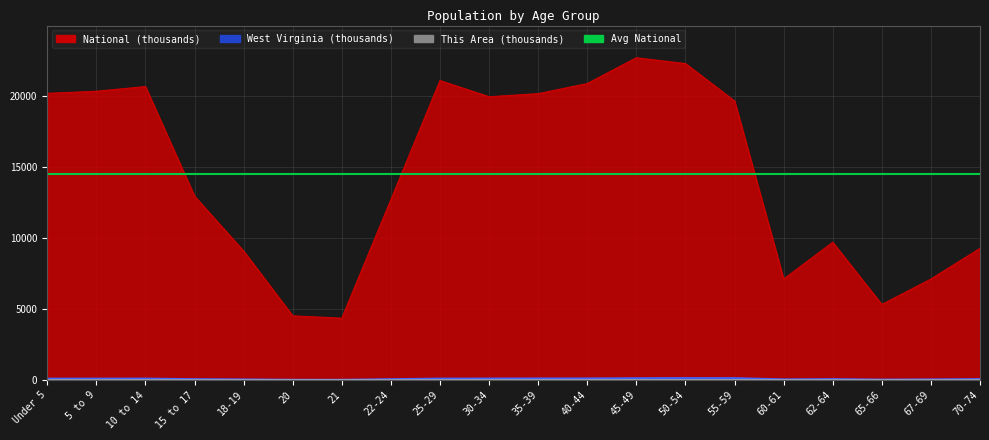

At how many categories does at least one series exceed 7988?

15